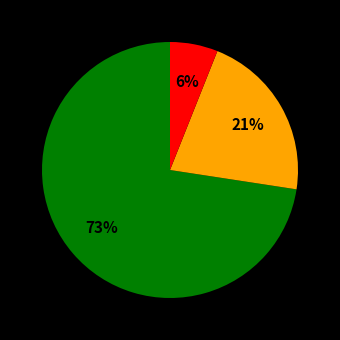

To the nearest percent, what is the difference between the largest and smallest slice percentages?

67%